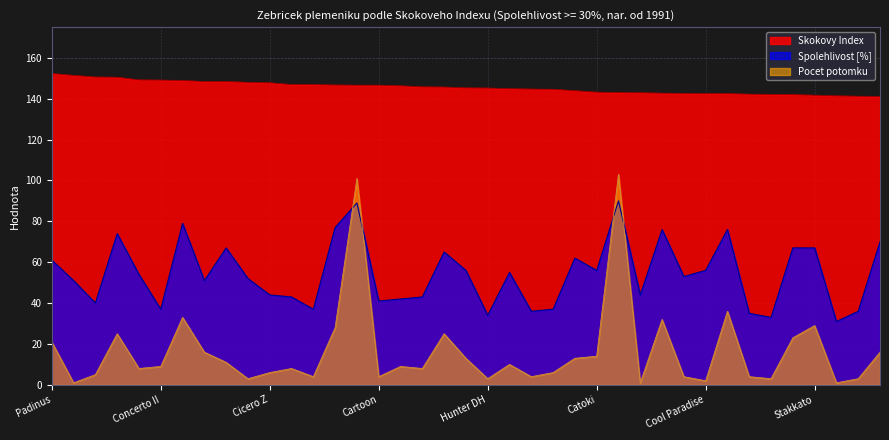

List the labels in order of Skokovy Index value, largest first.

Padinus, Cassini's Son-T, Harley VDL, Lancelot, Contact Me, Concerto II, Autonom, Lupicor, Caruso, Al Cambero, Cicero Z, Mermus R, Cardento, Lombard-3, Aristo Z, Cartoon, Toulon, Levisto, Manillon Rouge, Kannan, Hunter DH, Orlando, Leonce, Laptop, Heartbreak ZH, Catoki, Le Patron, Larcon, Jersey, Quaid, Cool Paradise, Cassini II, Cardenio, Gran Corado, Con Air, Stakkato, Calvinos, Stalypso, Aramis